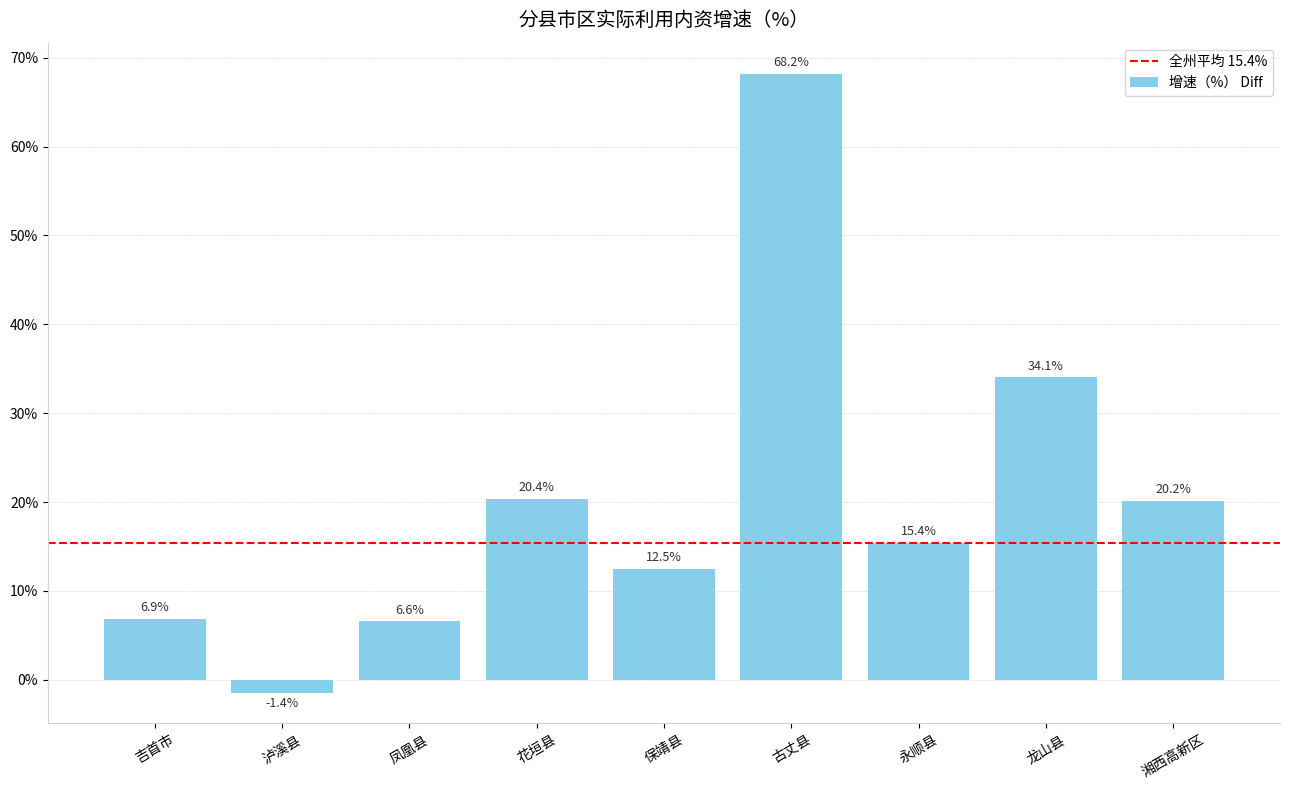

How many values are below zero?

1